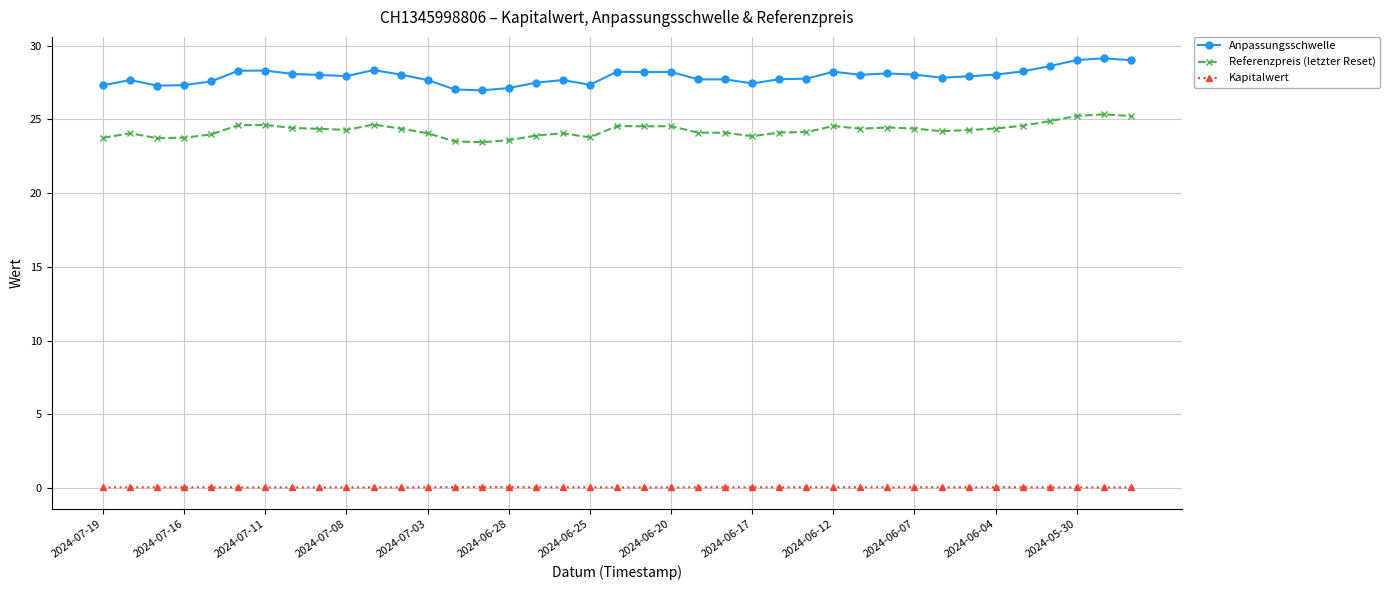

Which series has the largest range (max minus min)?

Anpassungsschwelle